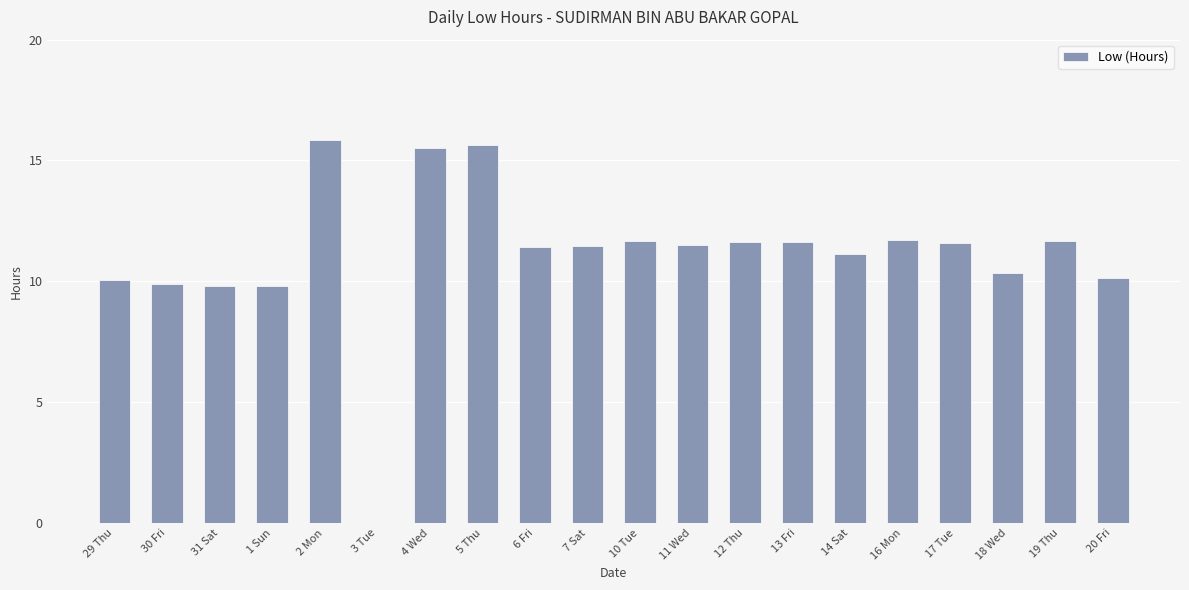

Which category has the highest value across all series?

2 Mon